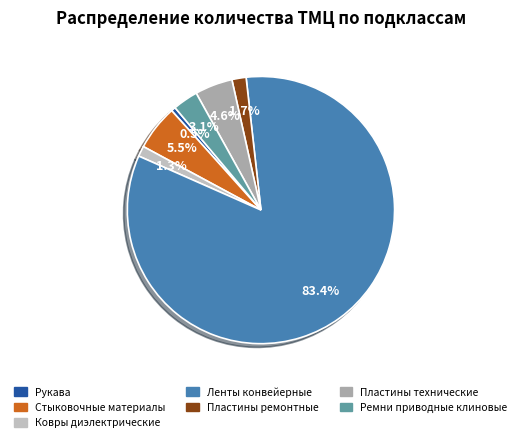

Combined, do Пластины технические and Рукава account for over 50%?

No